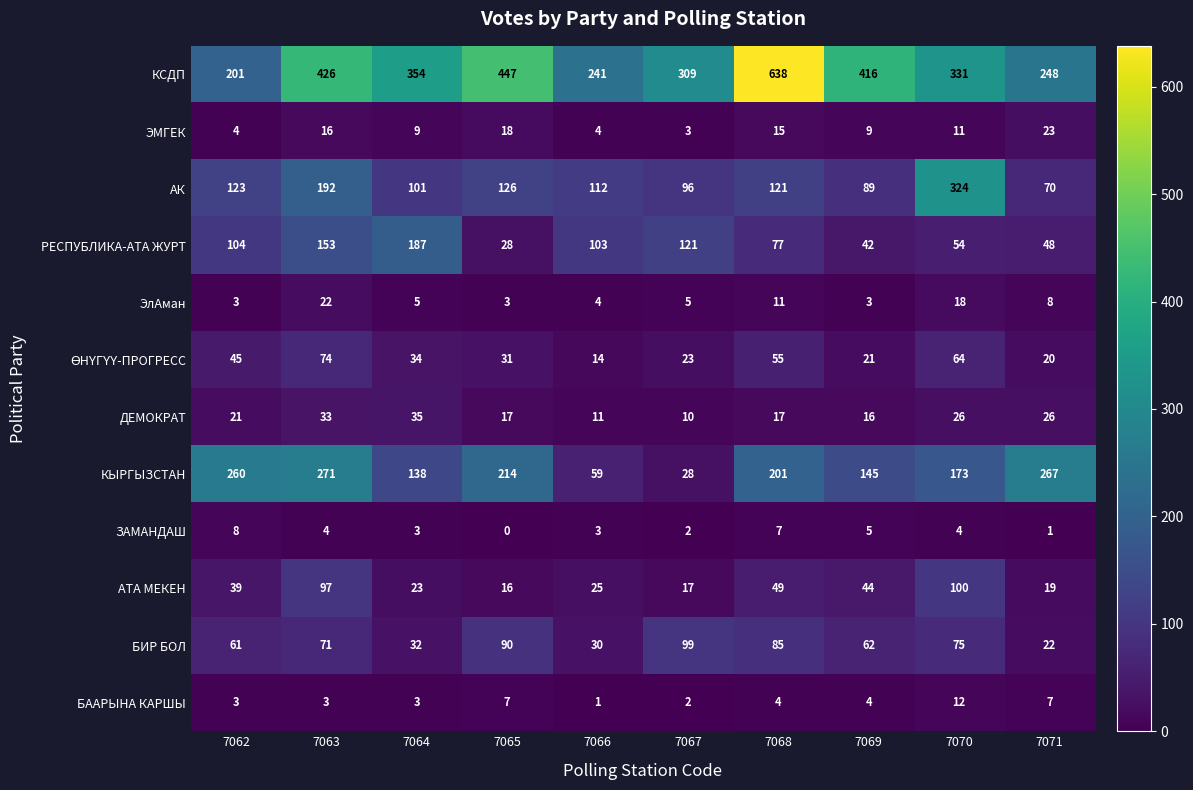

Between 7062 and 7066, which series saw the biggest shift?

КЫРГЫЗСТАН